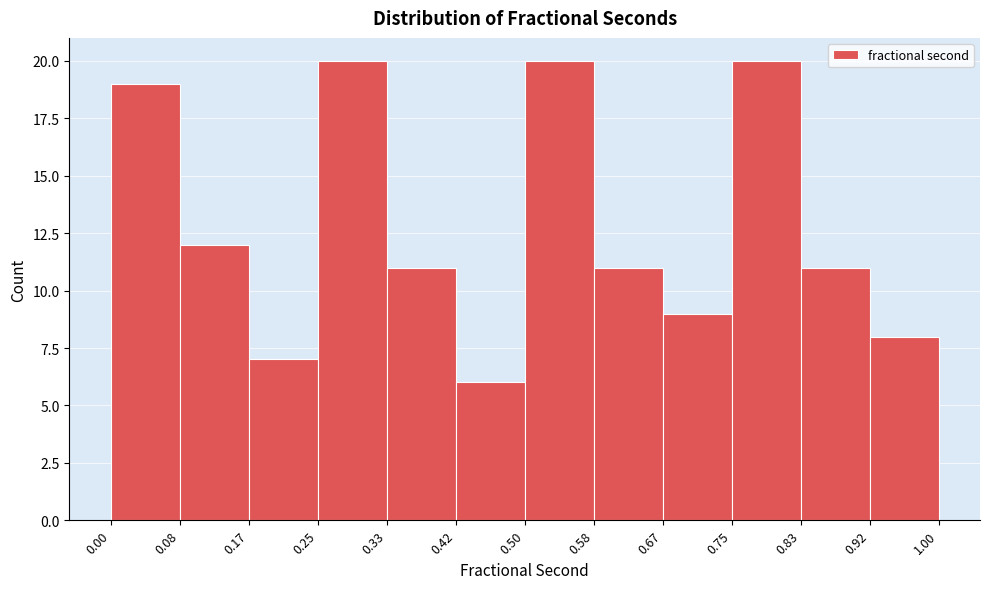

Reading left to right, transcribe this chart: for each bar, give the range it covers on the x-axis and its height. The values are not printed on the chart, so give them approximately, as read against the axis.

0.00 to 0.08: 19
0.08 to 0.17: 12
0.17 to 0.25: 7
0.25 to 0.33: 20
0.33 to 0.42: 11
0.42 to 0.50: 6
0.50 to 0.58: 20
0.58 to 0.67: 11
0.67 to 0.75: 9
0.75 to 0.83: 20
0.83 to 0.92: 11
0.92 to 1.00: 8